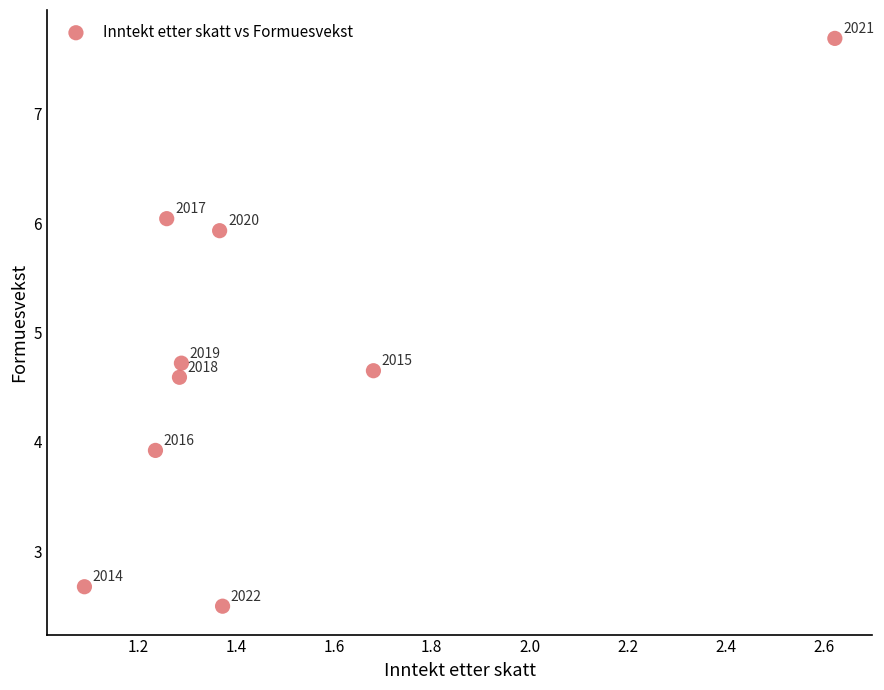

What is the range of X values (max minus min)?

1.5